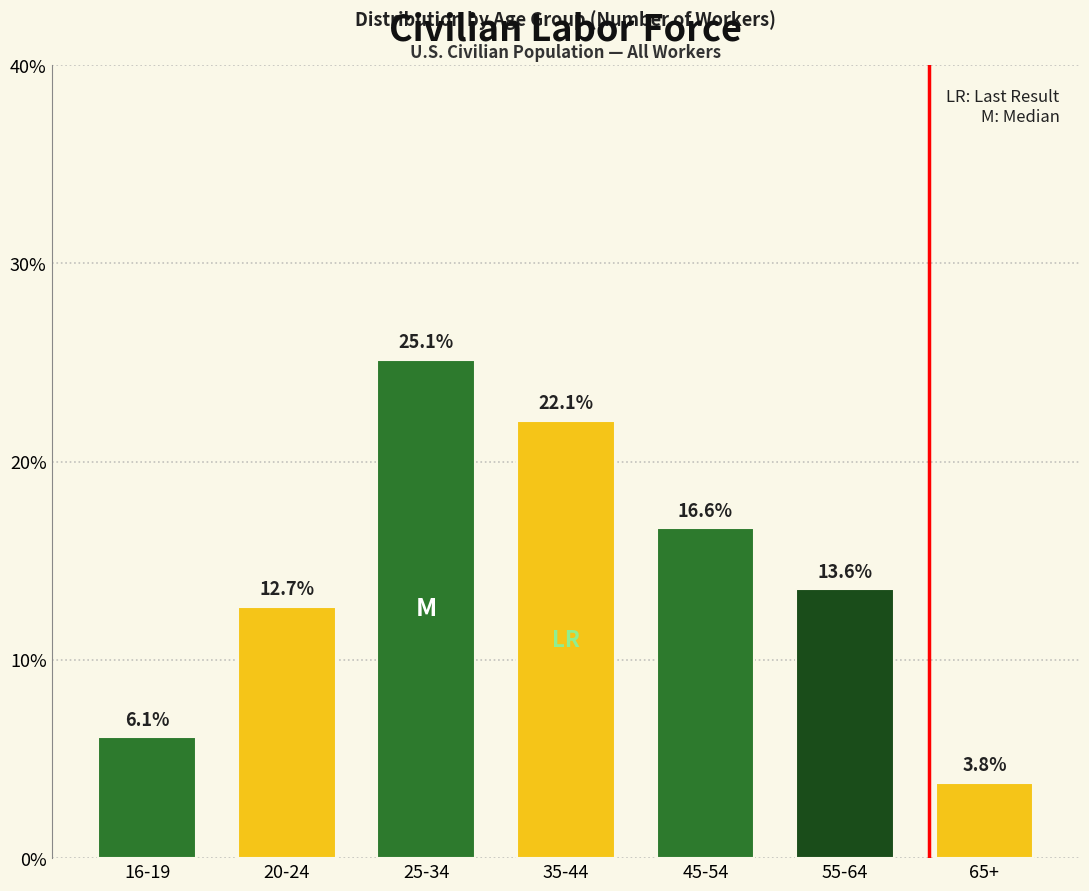

Reading left to right, list all the values displayed in this chart.

6.1	12.7	25.1	22.1	16.6	13.6	3.8